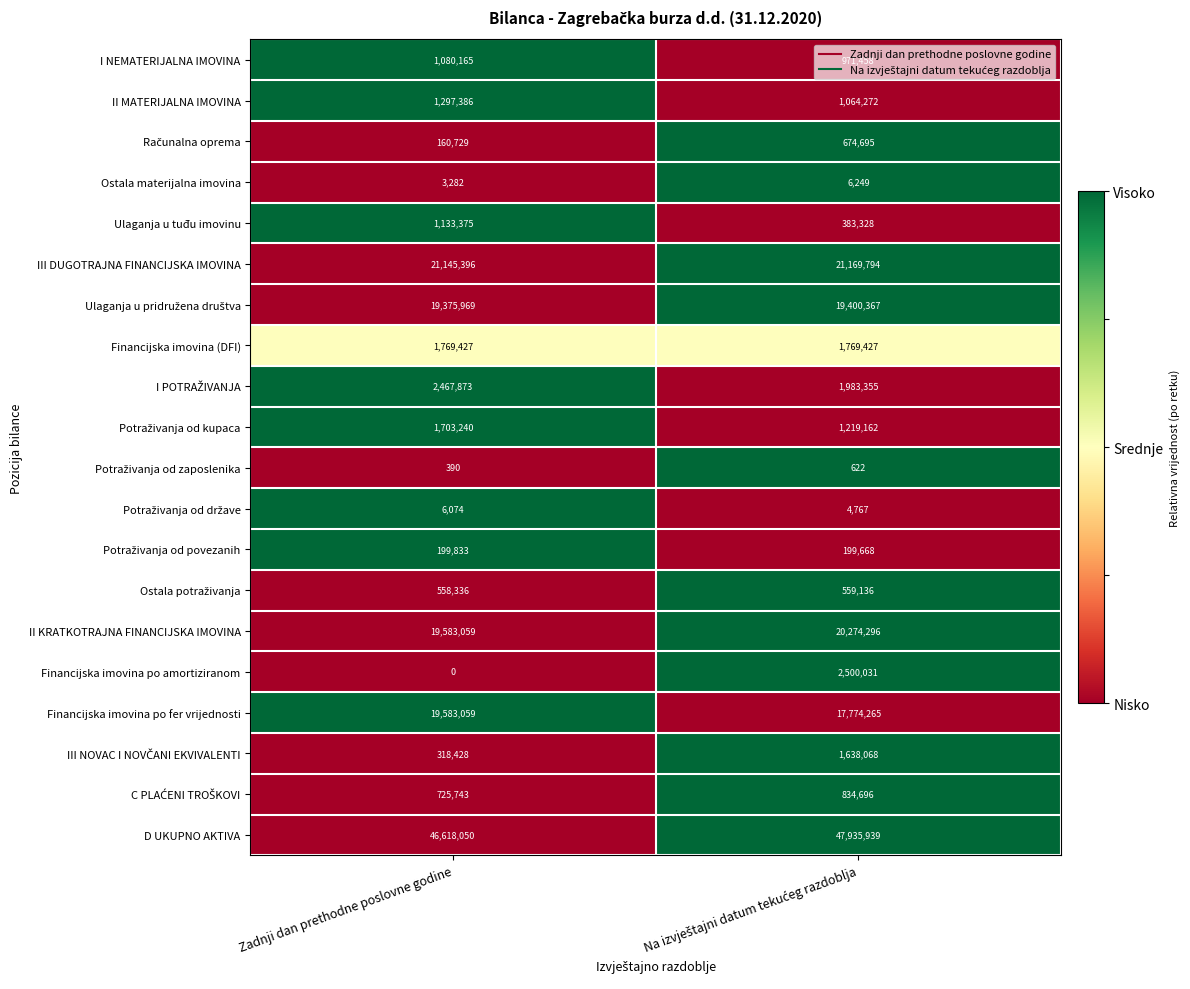

What is the difference between the maximum and minimum values in the III DUGOTRAJNA FINANCIJSKA IMOVINA series?

24398